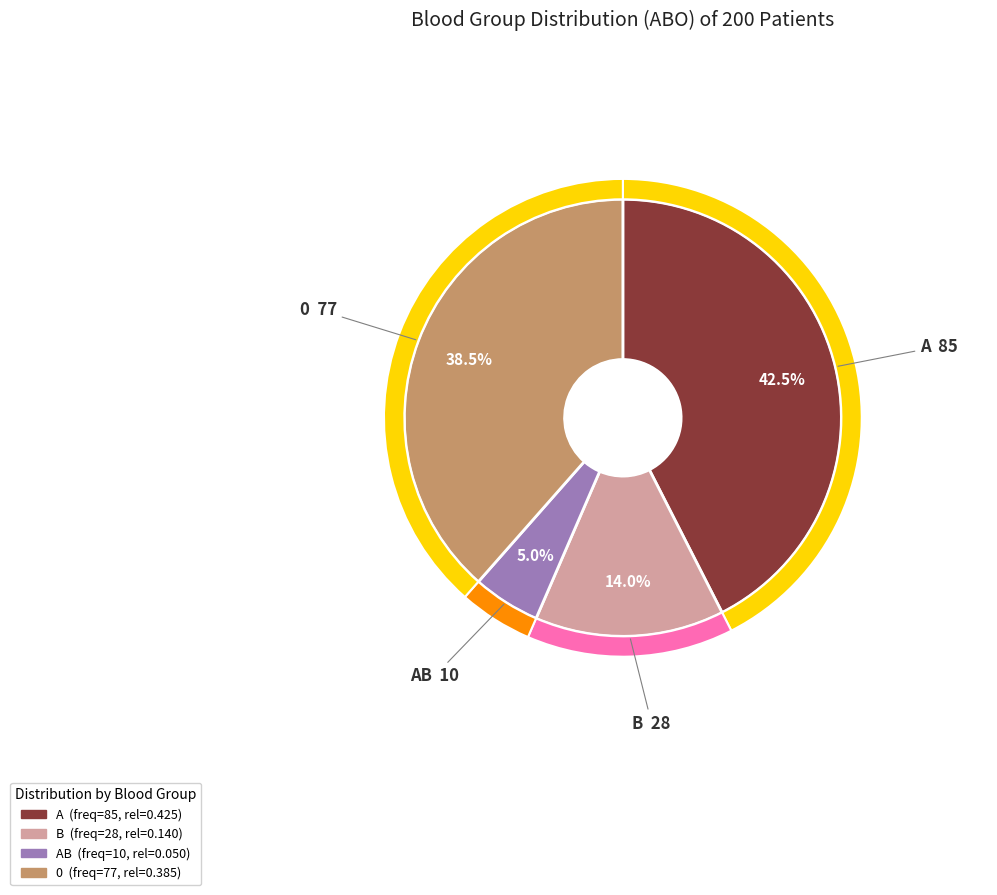

Does B account for over 50% of the chart?

No